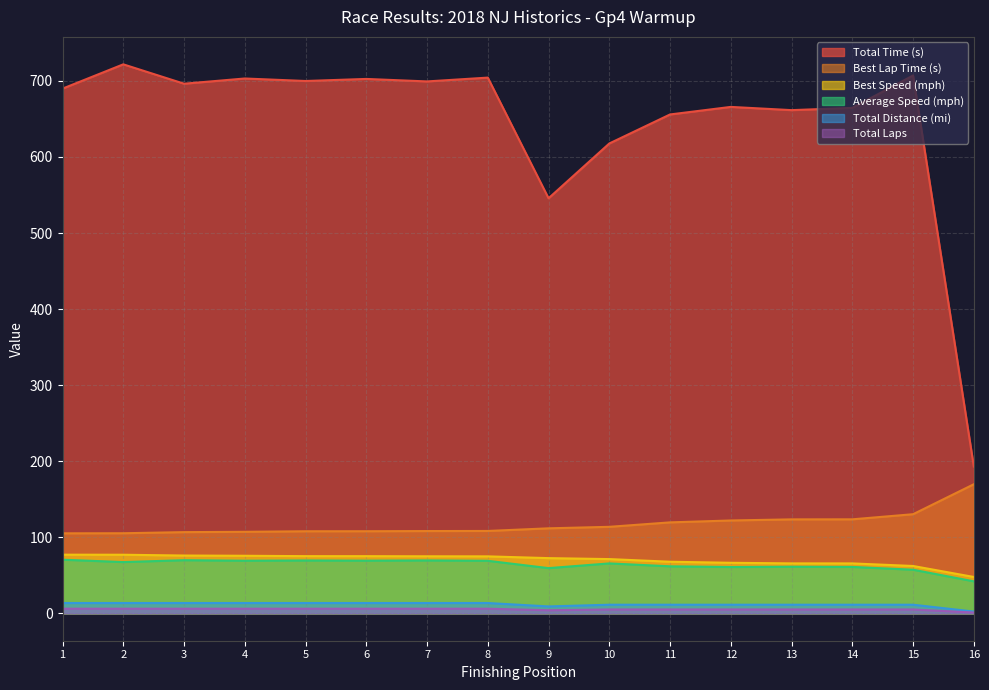

What is the greatest value displayed?

721.8